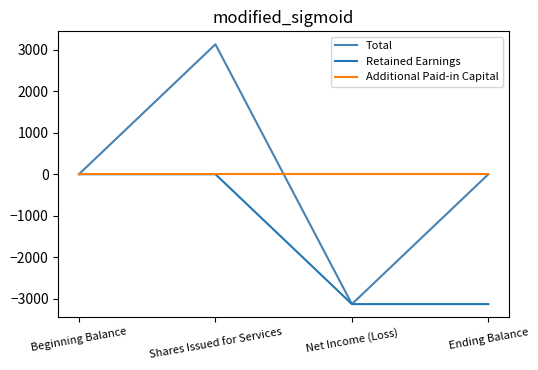

The Total series shows -3134 at Net Income (Loss). True or false?

True